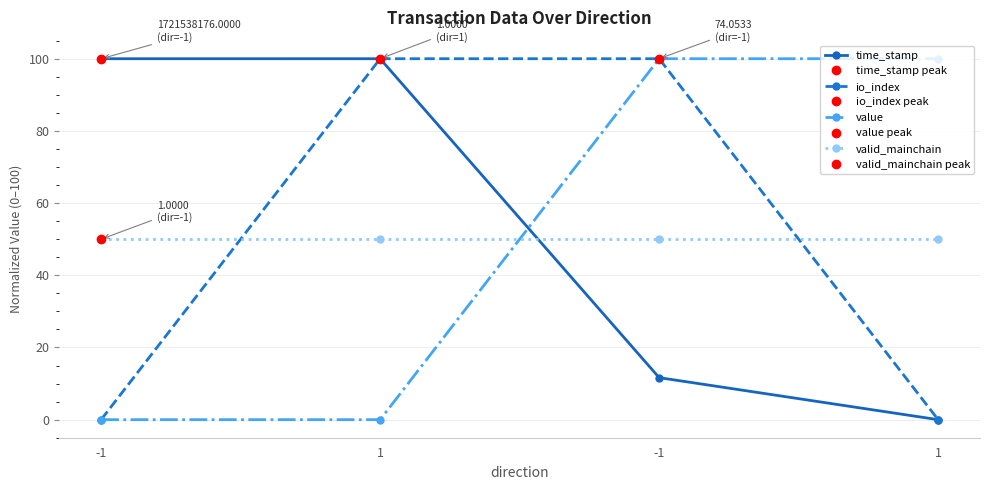

Is this an area chart (filled region under the line)?

No